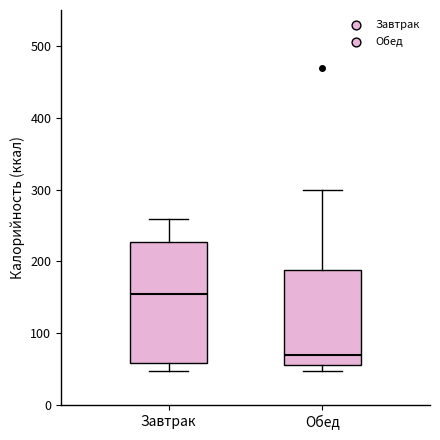

Reading left to right, transcribe this box plot: for each box, give where its median line is, the range the box spans, and where its two whiskers end, as read against the y-axis. The values are not printed on the chart, so give them approximately, as read against the axis.

Завтрак: median 150, box 60 to 230, whiskers 50 to 260
Обед: median 70, box 60 to 190, whiskers 50 to 300